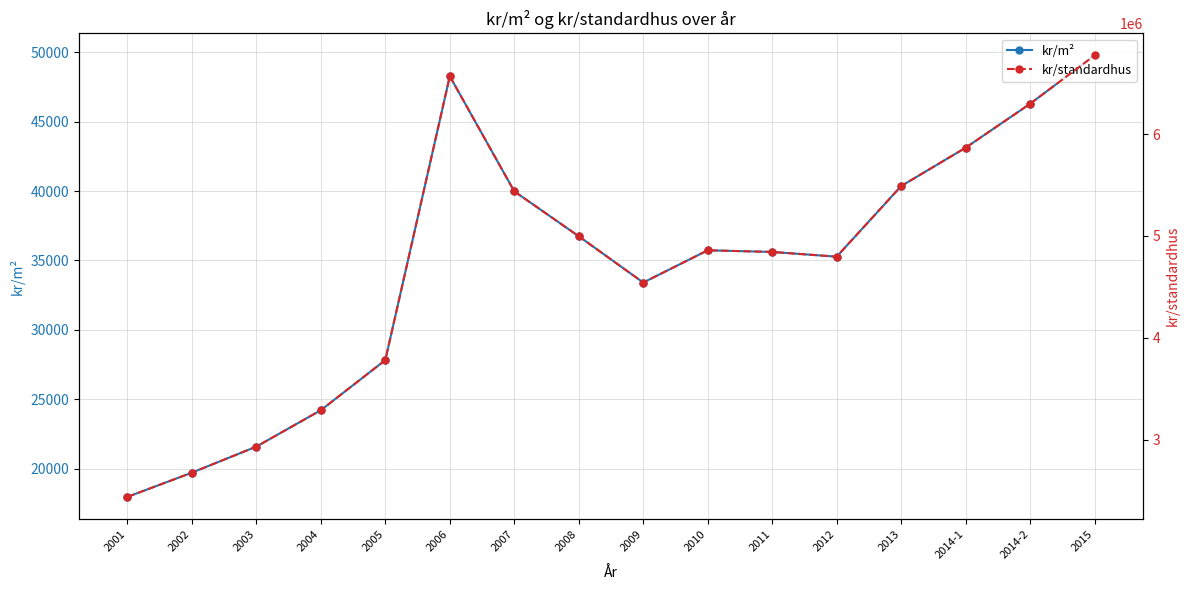

What is the value of the kr/m² point at the 12th from the left?

35274.4